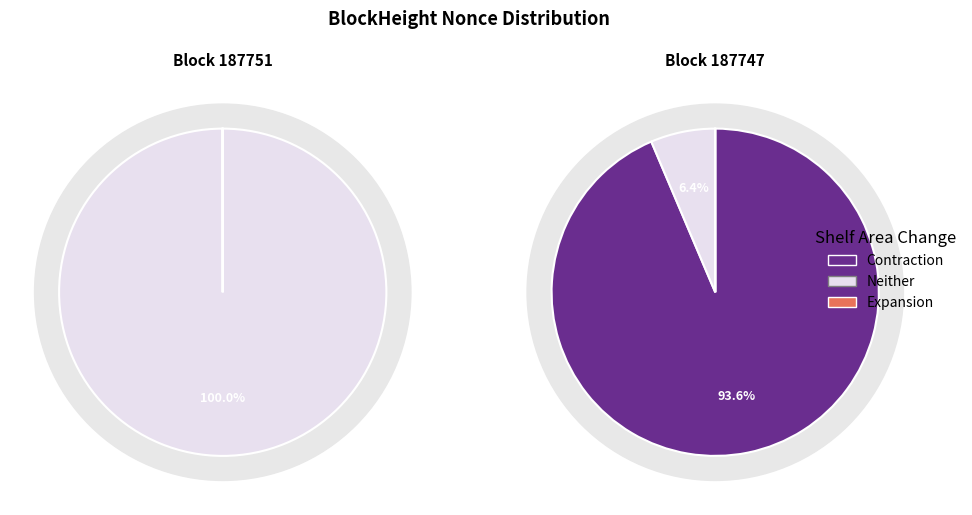

What percentage is NOT represented by 187751?

100.0%